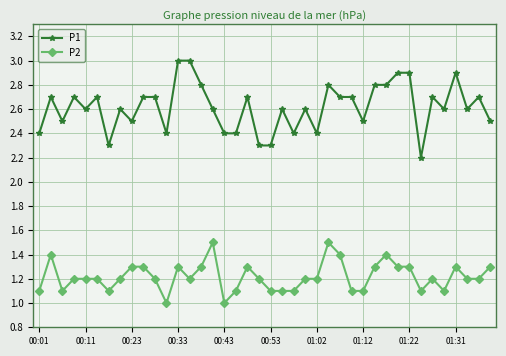

List the series in order of their peak value, highest first.

P1, P2